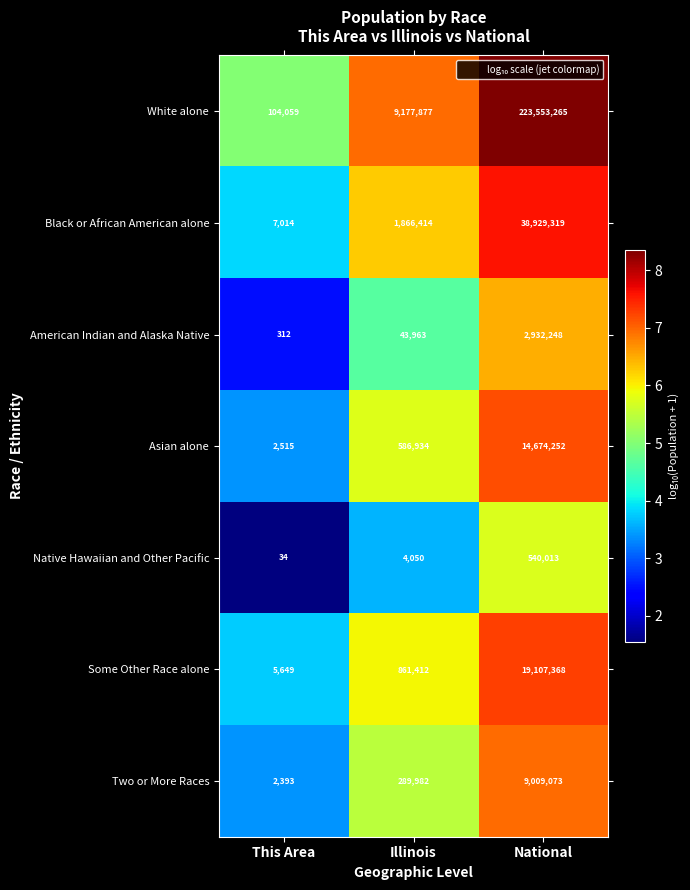

Reading left to right, what are all the values shown in this chart?

White alone: 104059	9177877	223553265
Black or African American alone: 7014	1866414	38929319
American Indian and Alaska Native: 312	43963	2932248
Asian alone: 2515	586934	14674252
Native Hawaiian and Other Pacific: 34	4050	540013
Some Other Race alone: 5649	861412	19107368
Two or More Races: 2393	289982	9009073